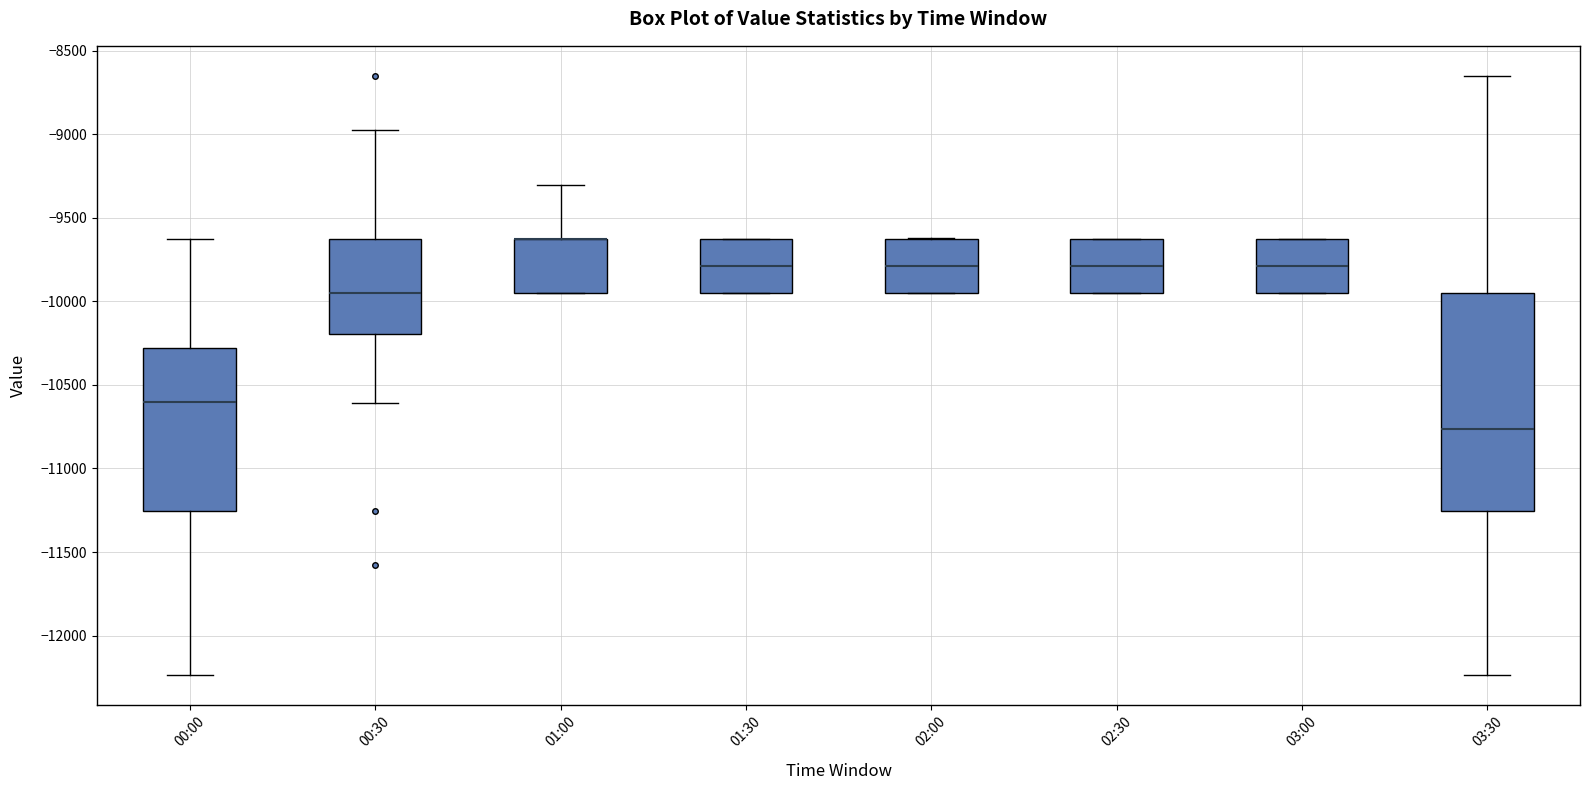

Where is the lower edge of the box for 01:00 on the y-axis? The values are not printed on the chart, so give them approximately, as read against the axis.

-9950